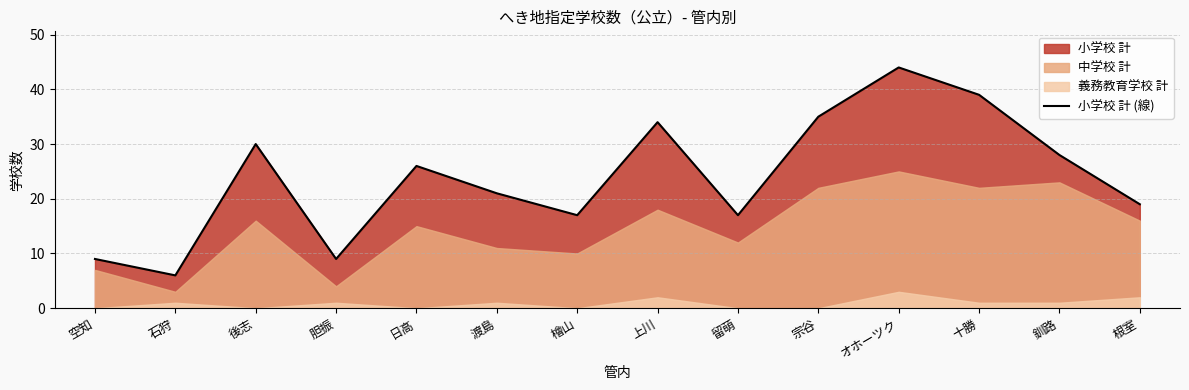

What is the sum of the values at 空知 and 十勝?

48